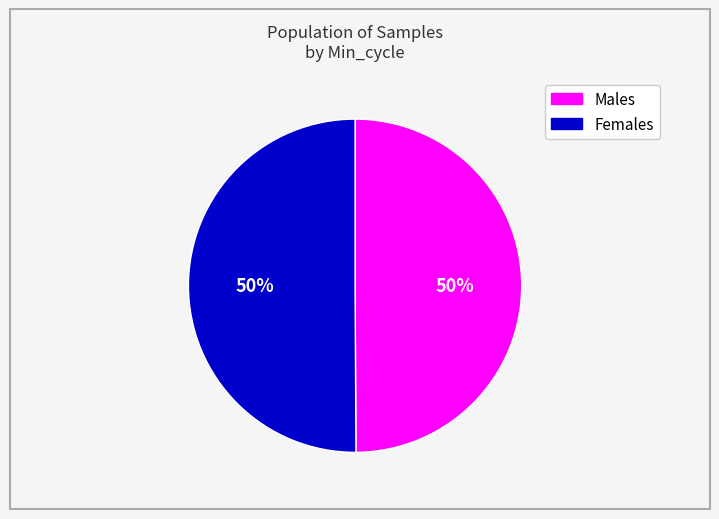

How many slices are in this pie chart?

2